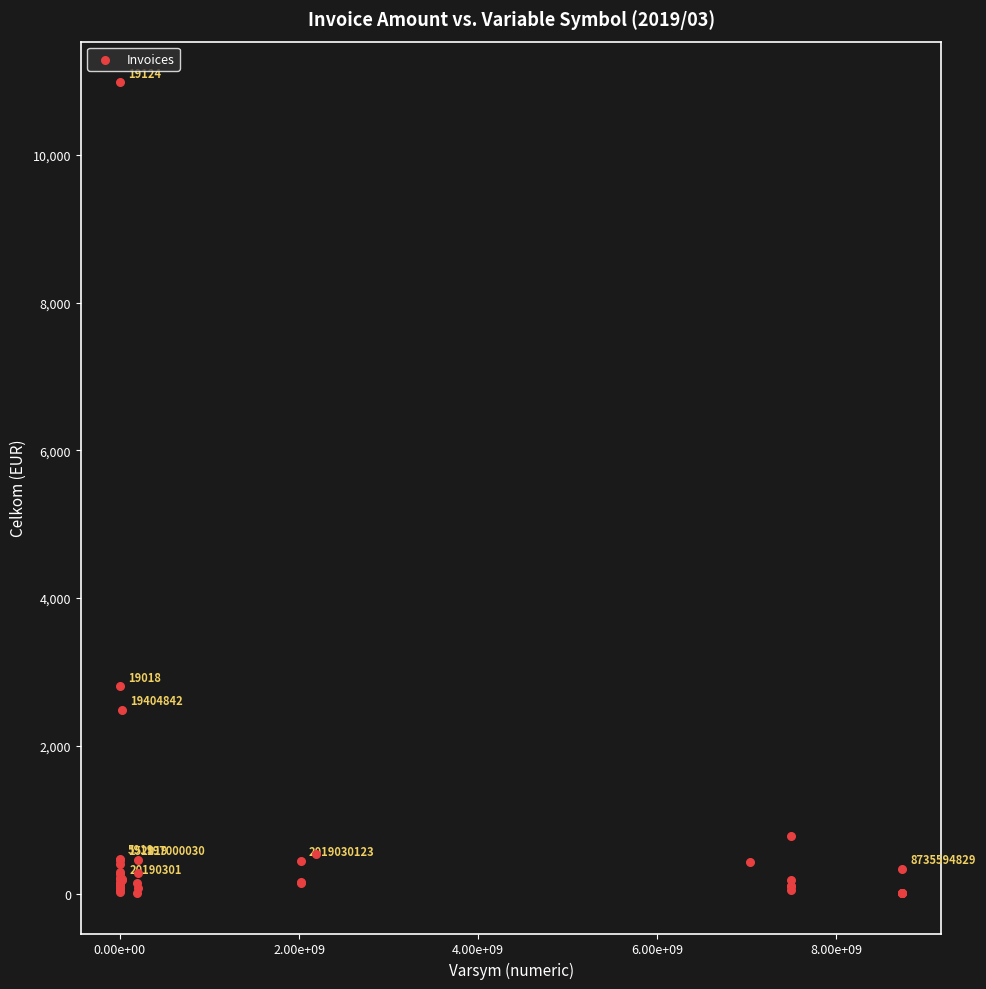

What Y value in the scatter plot is closest to 5496?

2808.0